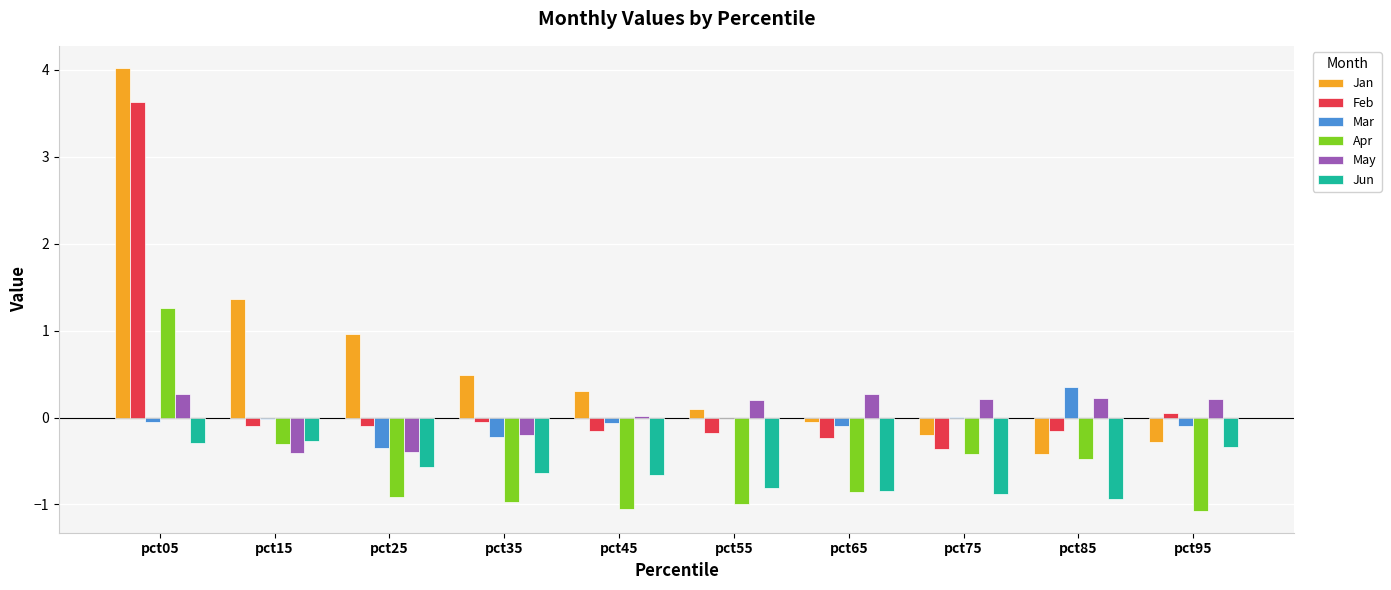

The value of Mar at pct25 is -0.4. True or false?

True